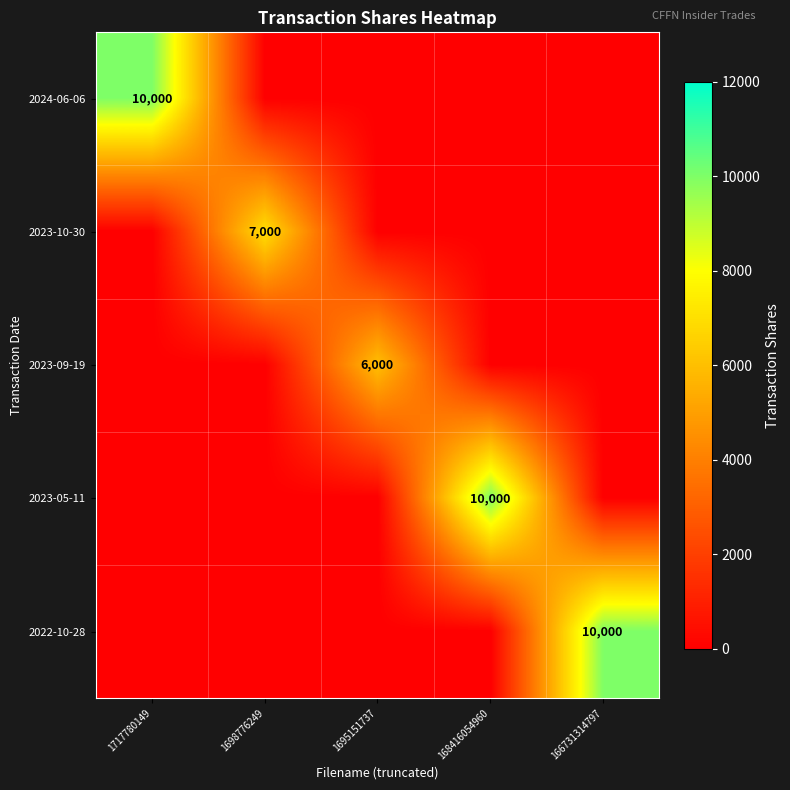

True or false: 2023-05-11 has a value of 5586 at 1695151737.

False